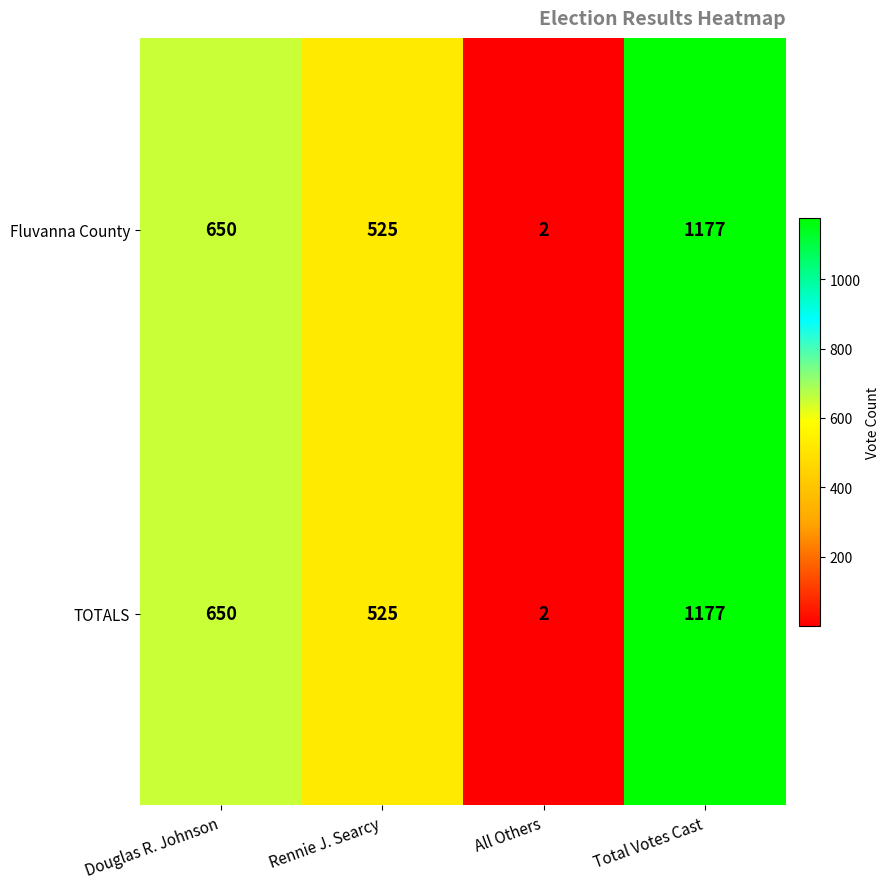

What is the sum of all TOTALS values?

2354